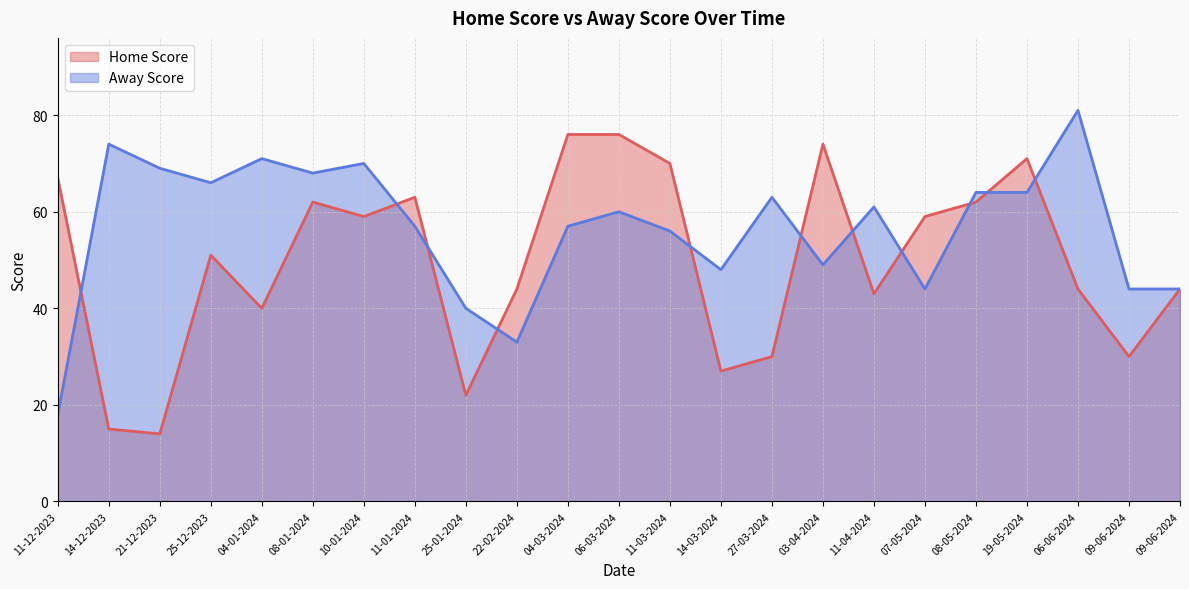

Is the value of Home Score at 21-12-2023 greater than the value of Away Score at 11-12-2023?

No